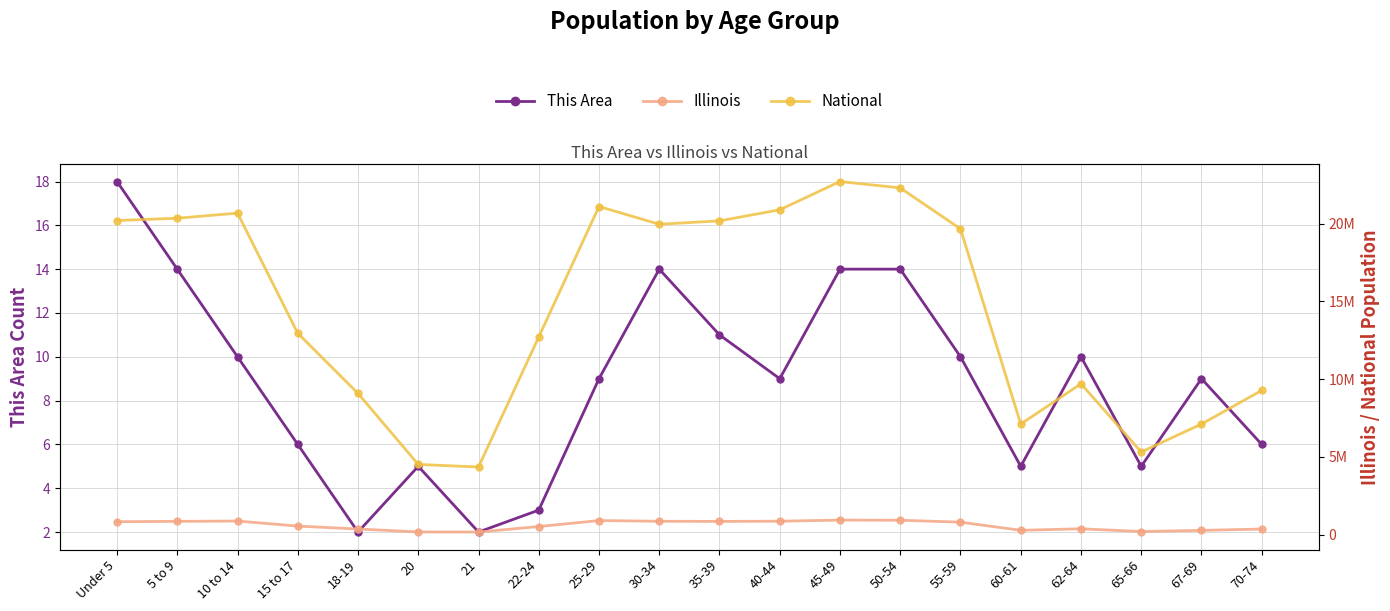

What is the maximum value shown in the chart?

22708591